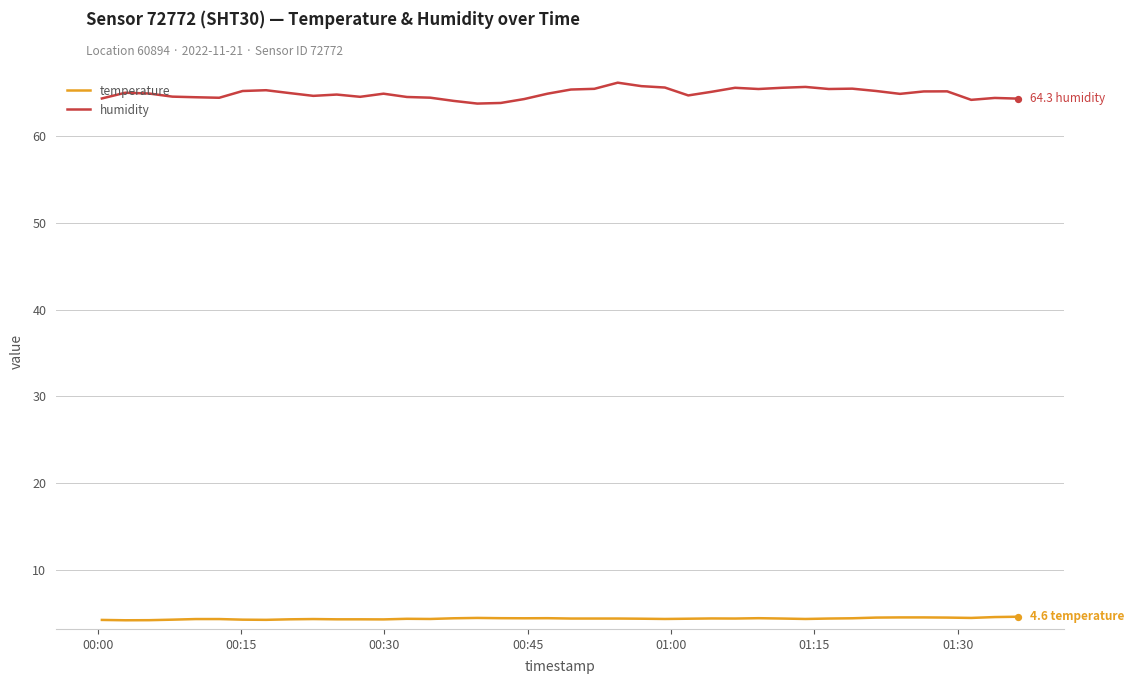

Which series has the largest total across all categories?

humidity